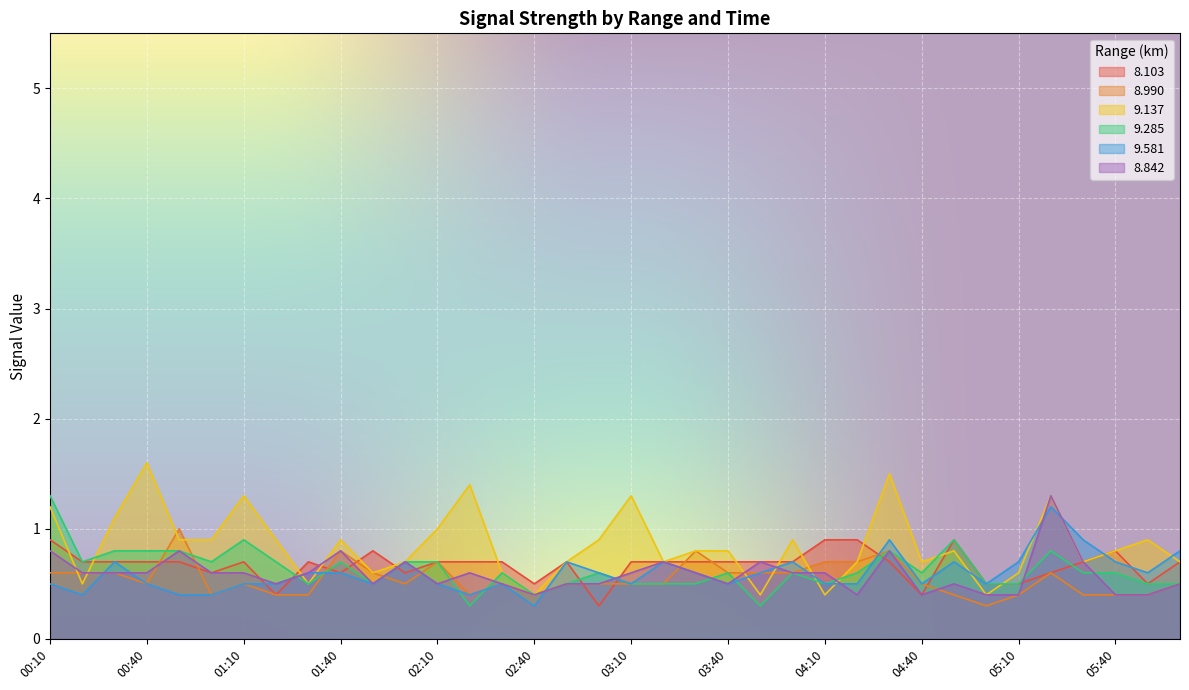

What position from the right is 02:10?

24